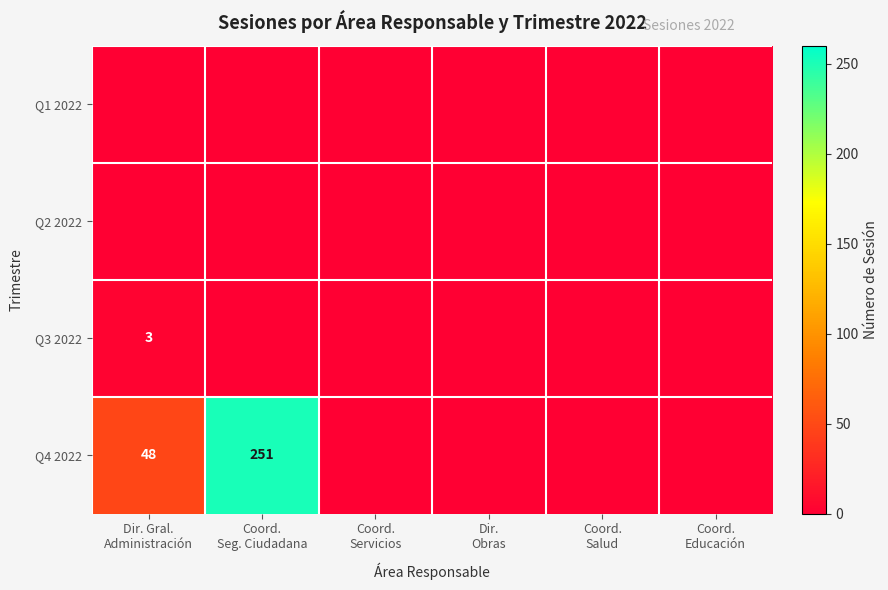

What is the total value across all series at Coord.
Seg. Ciudadana?

251